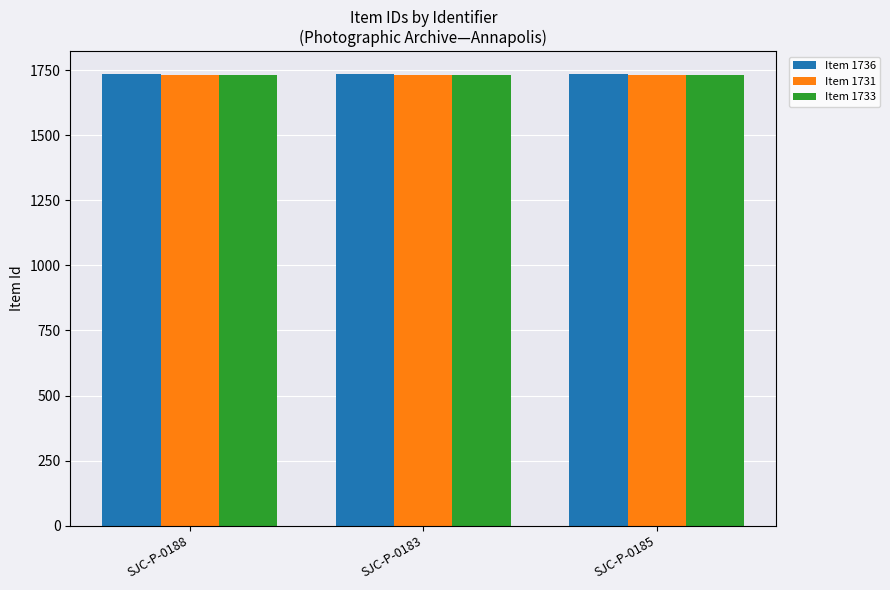

Reading right to left, list all the values displayed in this chart.

Item 1736: 1736	1736	1736
Item 1731: 1731	1731	1731
Item 1733: 1733	1733	1733